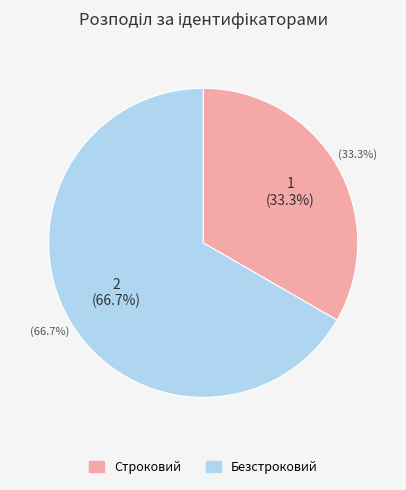

Between Строковий and Безстроковий, which is larger?

Безстроковий